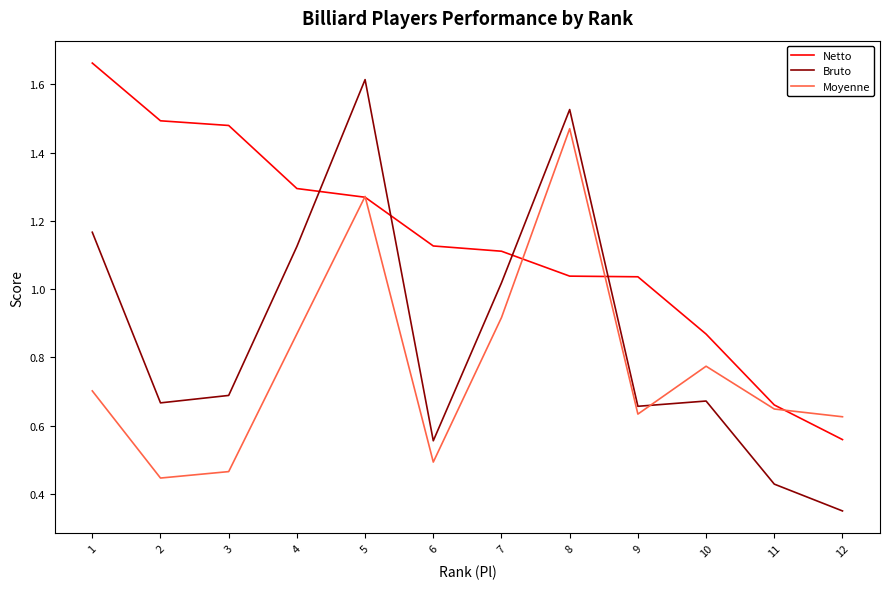

Rank the series at 6 from highest to lowest value.

Netto, Bruto, Moyenne